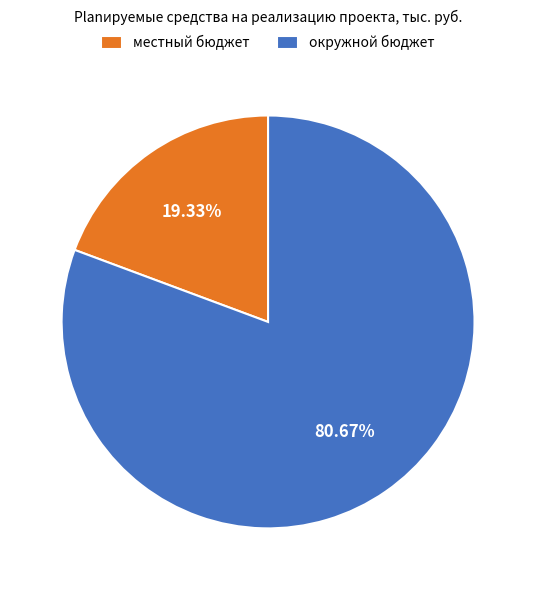

True or false: местный бюджет accounts for 19% of the total.

True